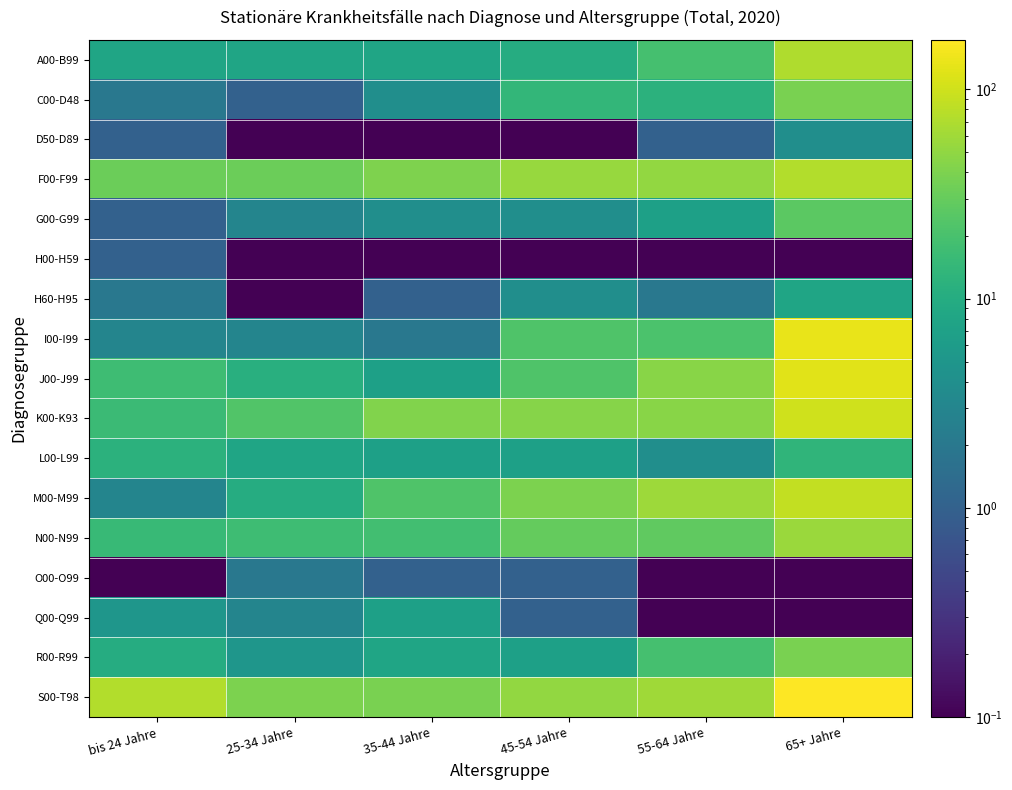

What is the spread (max minus min) of values at 65+ Jahre?

171.9